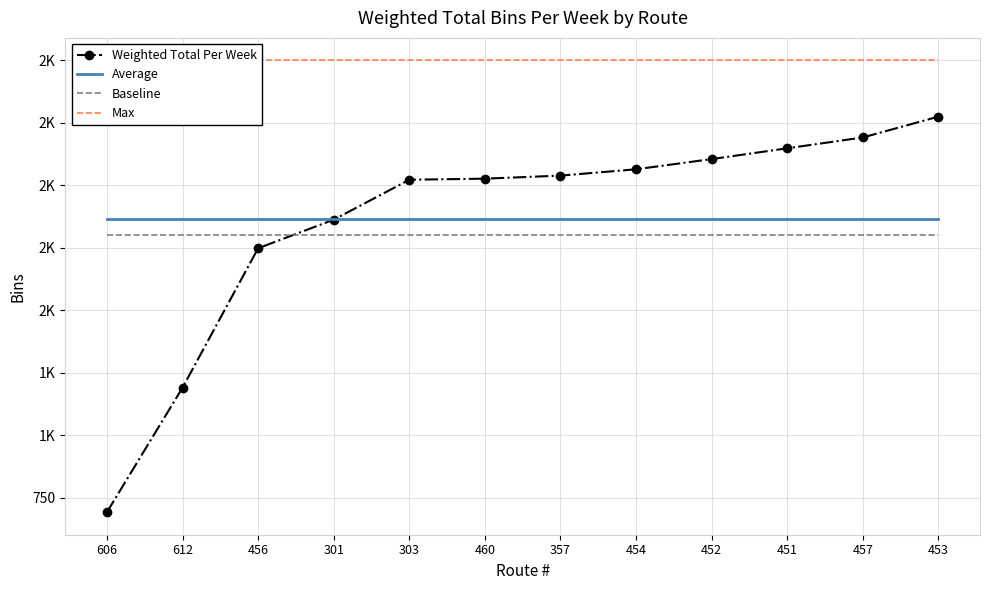

Which category has the lowest value across all series?

606